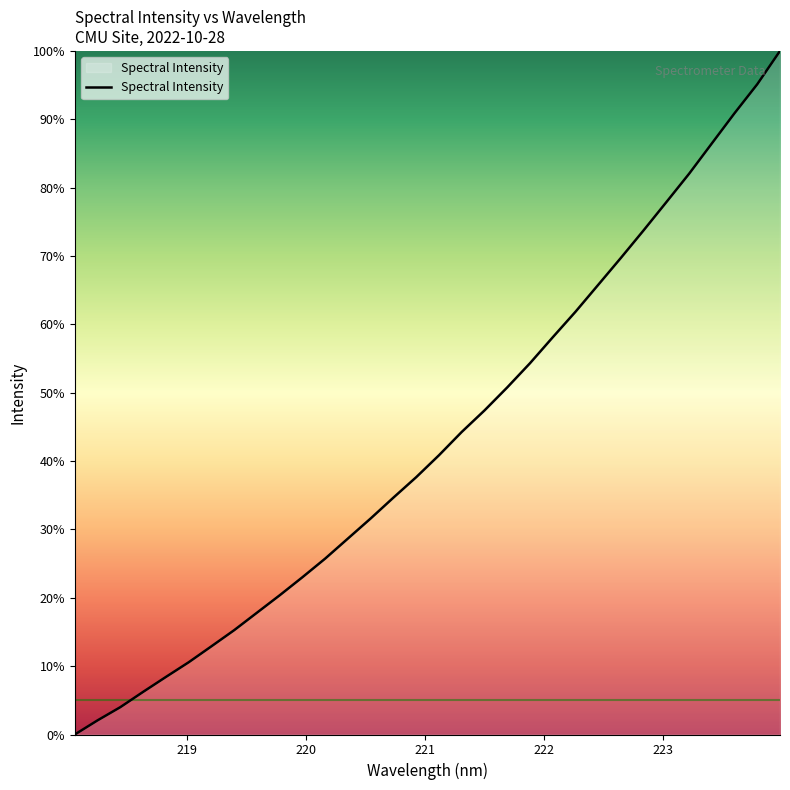

Reading right to left, list all the values displayed in this chart.

5476.4	5338.0	5217.4	5091.7	4965.7	4847.7	4730.4	4615.8	4503.4	4391.4	4285.3	4177.5	4076.9	3981.2	3891.7	3794.9	3703.8	3618.9	3532.2	3448.7	3365.2	3287.6	3212.4	3139.9	3067.3	3000.1	2933.7	2872.6	2810.6	2747.1	2692.2	2633.4